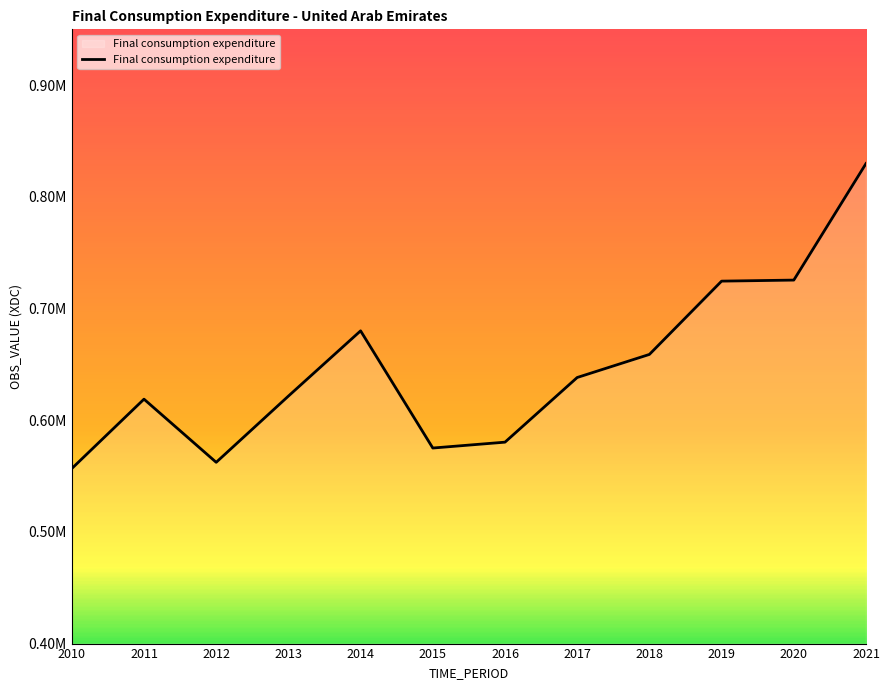

Is this an area chart (filled region under the line)?

Yes